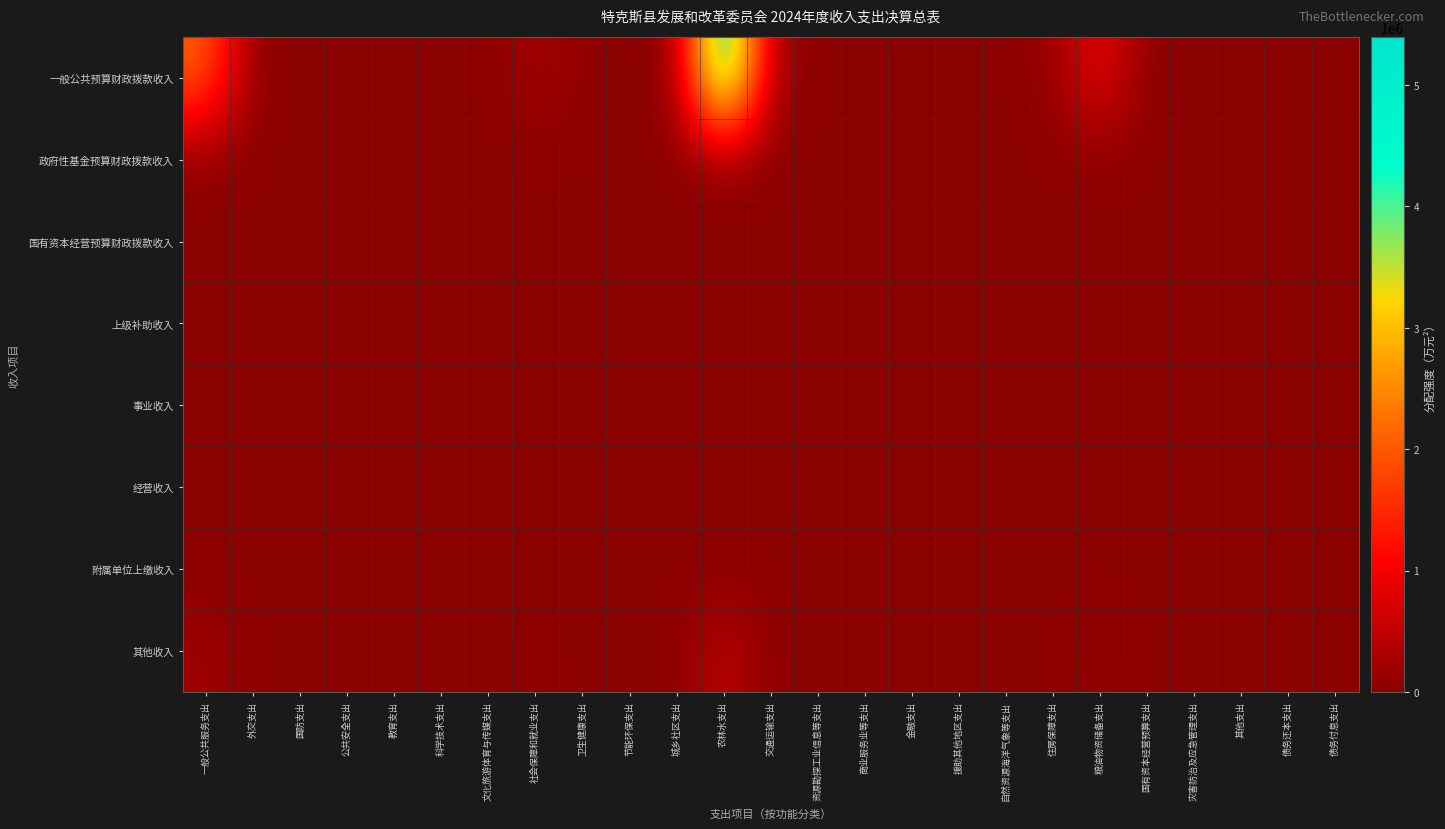

Reading left to right, list all the values displayed in this chart.

一般公共预算财政拨款收入: 一般公共服务支出=2118961.8	外交支出=0.0	国防支出=0.0	公共安全支出=0.0	教育支出=0.0	科学技术支出=0.0	文化旅游体育与传媒支出=0.0	社会保障和就业支出=253561.3	卫生健康支出=64224.3	节能环保支出=0.0	城乡社区支出=0.0	农林水支出=5394913.9	交通运输支出=204403.3	资源勘探工业信息等支出=0.0	商业服务业等支出=0.0	金融支出=0.0	援助其他地区支出=0.0	自然资源海洋气象等支出=0.0	住房保障支出=119540.8	粮油物资储备支出=983672.8	国有资本经营预算支出=0.0	灾害防治及应急管理支出=0.0	其他支出=0.0	债务还本支出=0.0	债务付息支出=0.0
政府性基金预算财政拨款收入: 一般公共服务支出=0.0	外交支出=0.0	国防支出=0.0	公共安全支出=0.0	教育支出=0.0	科学技术支出=0.0	文化旅游体育与传媒支出=0.0	社会保障和就业支出=0.0	卫生健康支出=0.0	节能环保支出=0.0	城乡社区支出=0.0	农林水支出=0.0	交通运输支出=0.0	资源勘探工业信息等支出=0.0	商业服务业等支出=0.0	金融支出=0.0	援助其他地区支出=0.0	自然资源海洋气象等支出=0.0	住房保障支出=0.0	粮油物资储备支出=0.0	国有资本经营预算支出=0.0	灾害防治及应急管理支出=0.0	其他支出=0.0	债务还本支出=0.0	债务付息支出=0.0
国有资本经营预算财政拨款收入: 一般公共服务支出=0.0	外交支出=0.0	国防支出=0.0	公共安全支出=0.0	教育支出=0.0	科学技术支出=0.0	文化旅游体育与传媒支出=0.0	社会保障和就业支出=0.0	卫生健康支出=0.0	节能环保支出=0.0	城乡社区支出=0.0	农林水支出=0.0	交通运输支出=0.0	资源勘探工业信息等支出=0.0	商业服务业等支出=0.0	金融支出=0.0	援助其他地区支出=0.0	自然资源海洋气象等支出=0.0	住房保障支出=0.0	粮油物资储备支出=0.0	国有资本经营预算支出=0.0	灾害防治及应急管理支出=0.0	其他支出=0.0	债务还本支出=0.0	债务付息支出=0.0
上级补助收入: 一般公共服务支出=0.0	外交支出=0.0	国防支出=0.0	公共安全支出=0.0	教育支出=0.0	科学技术支出=0.0	文化旅游体育与传媒支出=0.0	社会保障和就业支出=0.0	卫生健康支出=0.0	节能环保支出=0.0	城乡社区支出=0.0	农林水支出=0.0	交通运输支出=0.0	资源勘探工业信息等支出=0.0	商业服务业等支出=0.0	金融支出=0.0	援助其他地区支出=0.0	自然资源海洋气象等支出=0.0	住房保障支出=0.0	粮油物资储备支出=0.0	国有资本经营预算支出=0.0	灾害防治及应急管理支出=0.0	其他支出=0.0	债务还本支出=0.0	债务付息支出=0.0
事业收入: 一般公共服务支出=0.0	外交支出=0.0	国防支出=0.0	公共安全支出=0.0	教育支出=0.0	科学技术支出=0.0	文化旅游体育与传媒支出=0.0	社会保障和就业支出=0.0	卫生健康支出=0.0	节能环保支出=0.0	城乡社区支出=0.0	农林水支出=0.0	交通运输支出=0.0	资源勘探工业信息等支出=0.0	商业服务业等支出=0.0	金融支出=0.0	援助其他地区支出=0.0	自然资源海洋气象等支出=0.0	住房保障支出=0.0	粮油物资储备支出=0.0	国有资本经营预算支出=0.0	灾害防治及应急管理支出=0.0	其他支出=0.0	债务还本支出=0.0	债务付息支出=0.0
经营收入: 一般公共服务支出=0.0	外交支出=0.0	国防支出=0.0	公共安全支出=0.0	教育支出=0.0	科学技术支出=0.0	文化旅游体育与传媒支出=0.0	社会保障和就业支出=0.0	卫生健康支出=0.0	节能环保支出=0.0	城乡社区支出=0.0	农林水支出=0.0	交通运输支出=0.0	资源勘探工业信息等支出=0.0	商业服务业等支出=0.0	金融支出=0.0	援助其他地区支出=0.0	自然资源海洋气象等支出=0.0	住房保障支出=0.0	粮油物资储备支出=0.0	国有资本经营预算支出=0.0	灾害防治及应急管理支出=0.0	其他支出=0.0	债务还本支出=0.0	债务付息支出=0.0
附属单位上缴收入: 一般公共服务支出=0.0	外交支出=0.0	国防支出=0.0	公共安全支出=0.0	教育支出=0.0	科学技术支出=0.0	文化旅游体育与传媒支出=0.0	社会保障和就业支出=0.0	卫生健康支出=0.0	节能环保支出=0.0	城乡社区支出=0.0	农林水支出=0.0	交通运输支出=0.0	资源勘探工业信息等支出=0.0	商业服务业等支出=0.0	金融支出=0.0	援助其他地区支出=0.0	自然资源海洋气象等支出=0.0	住房保障支出=0.0	粮油物资储备支出=0.0	国有资本经营预算支出=0.0	灾害防治及应急管理支出=0.0	其他支出=0.0	债务还本支出=0.0	债务付息支出=0.0
其他收入: 一般公共服务支出=199560.2	外交支出=0.0	国防支出=0.0	公共安全支出=0.0	教育支出=0.0	科学技术支出=0.0	文化旅游体育与传媒支出=0.0	社会保障和就业支出=23880.0	卫生健康支出=6048.5	节能环保支出=0.0	城乡社区支出=0.0	农林水支出=508083.9	交通运输支出=19250.4	资源勘探工业信息等支出=0.0	商业服务业等支出=0.0	金融支出=0.0	援助其他地区支出=0.0	自然资源海洋气象等支出=0.0	住房保障支出=11258.1	粮油物资储备支出=92640.6	国有资本经营预算支出=0.0	灾害防治及应急管理支出=0.0	其他支出=0.0	债务还本支出=0.0	债务付息支出=0.0